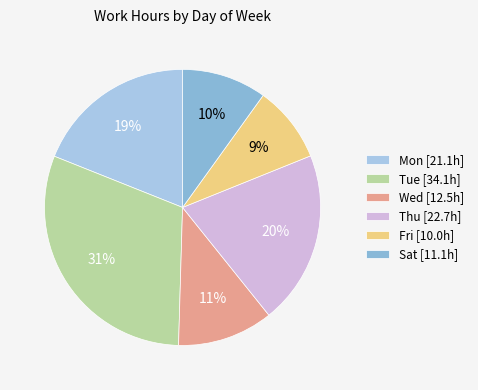

Count the number of slices in the pie.

6